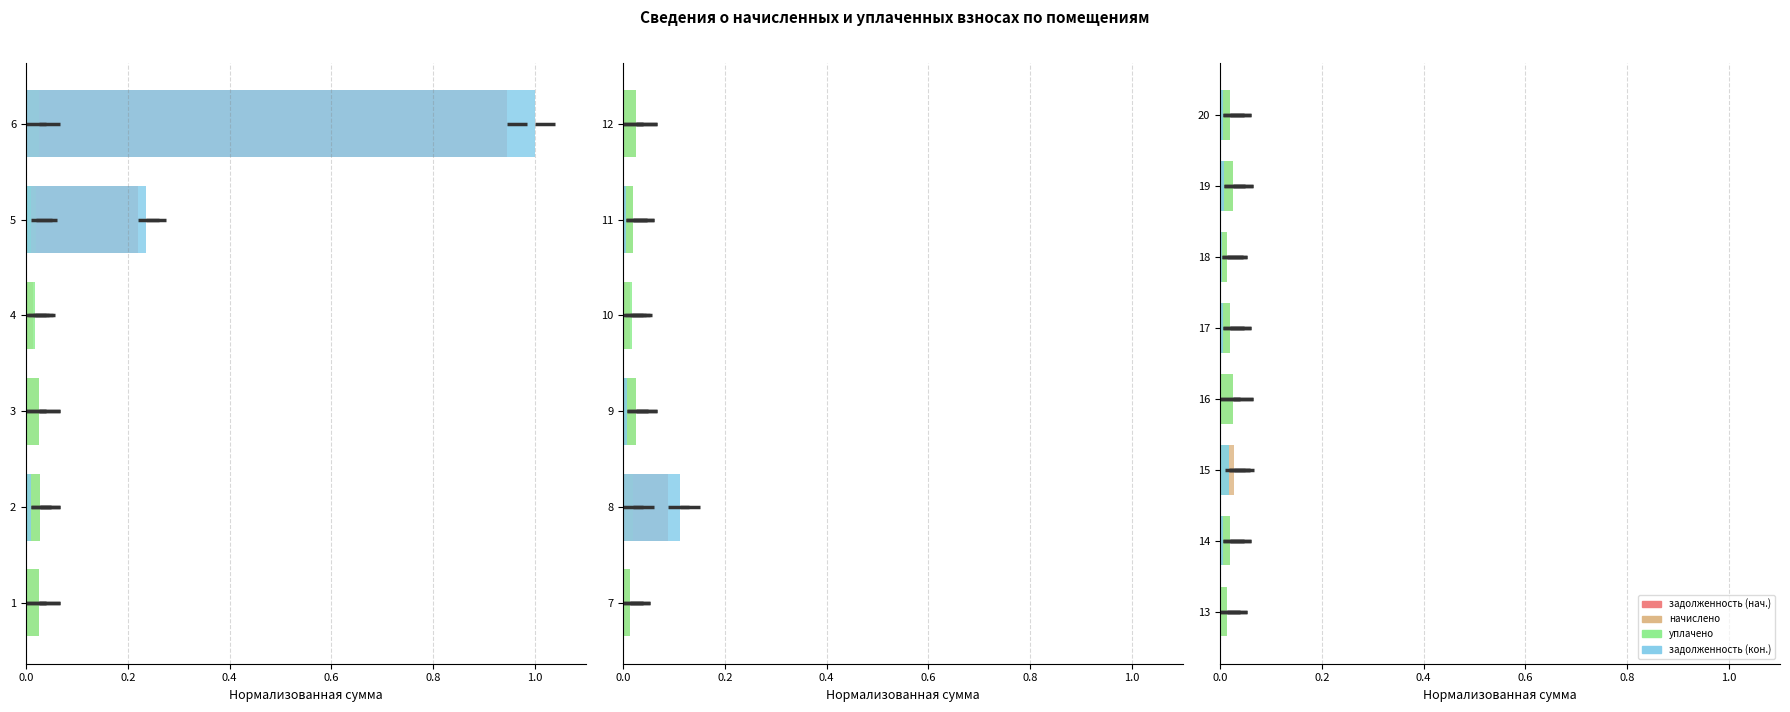

What position from the left is 0.2?

2